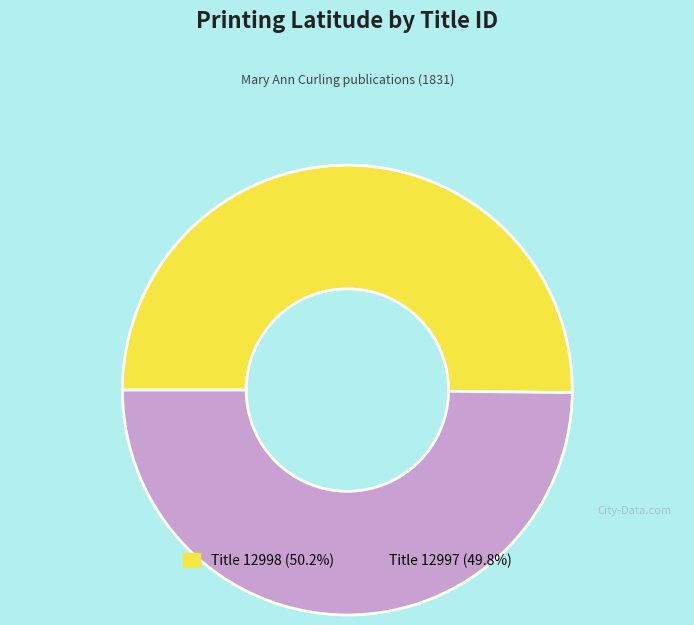

What is the ratio of the value at Title 12997 (49.8%) to the value at Title 12998 (50.2%)?

1.0